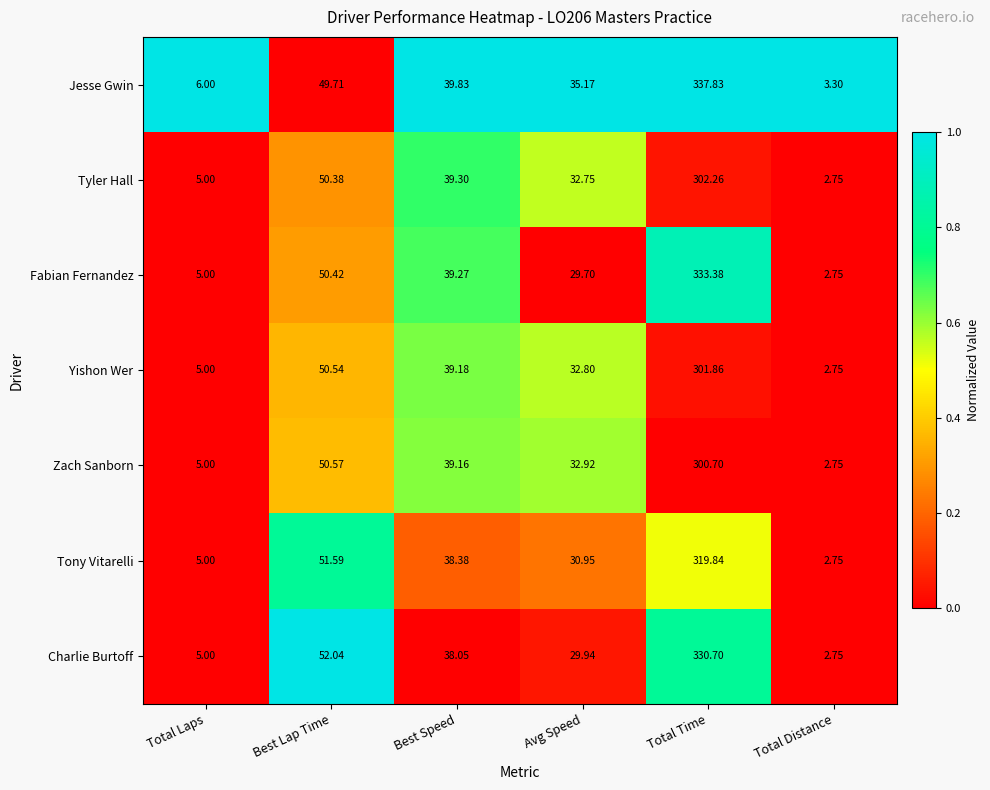

Rank the series by their maximum value, from lowest to highest.

Zach Sanborn, Yishon Wer, Tyler Hall, Tony Vitarelli, Charlie Burtoff, Fabian Fernandez, Jesse Gwin